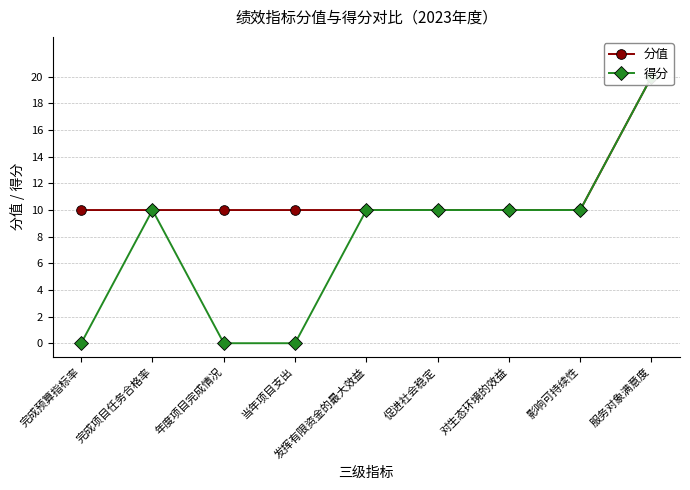

What position from the left is 对生态环境的效益?

7